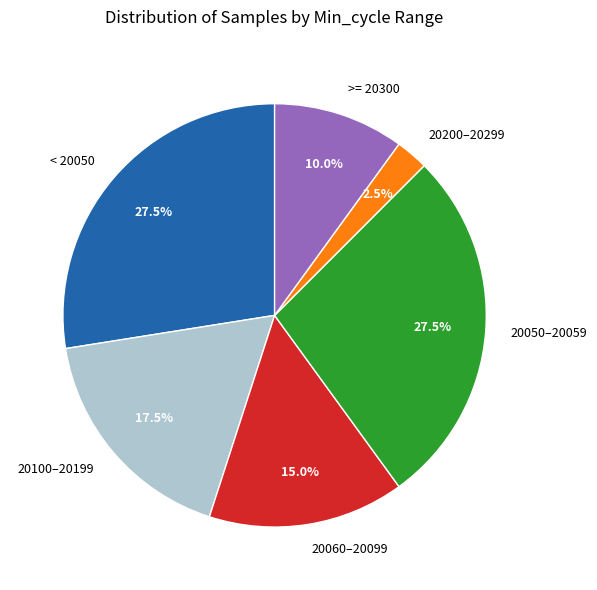

Does 20050–20059 account for over 50% of the chart?

No